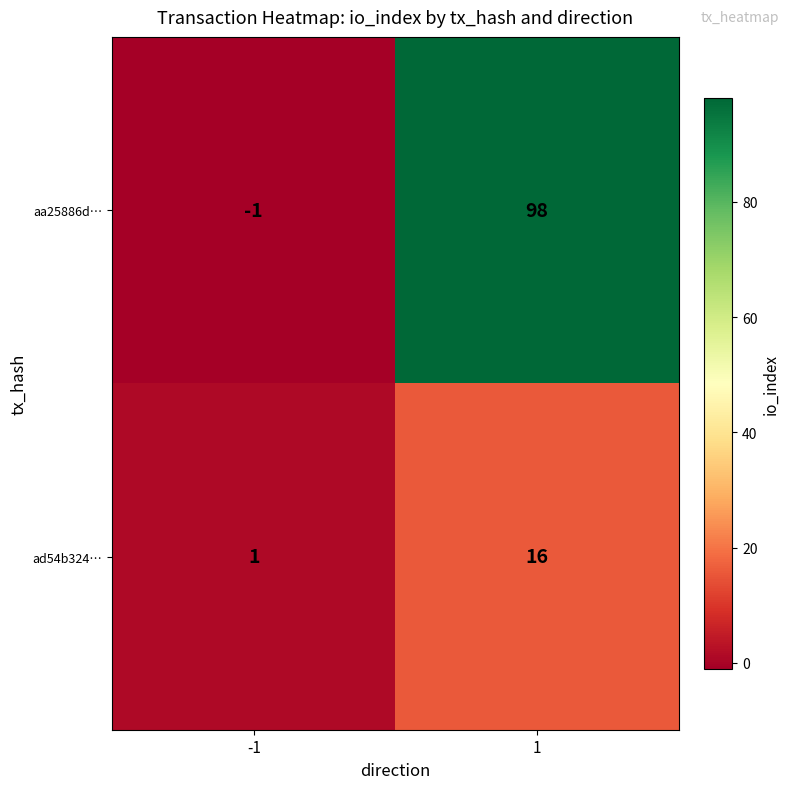

Rank the categories by aa25886d… value from highest to lowest.

1, -1